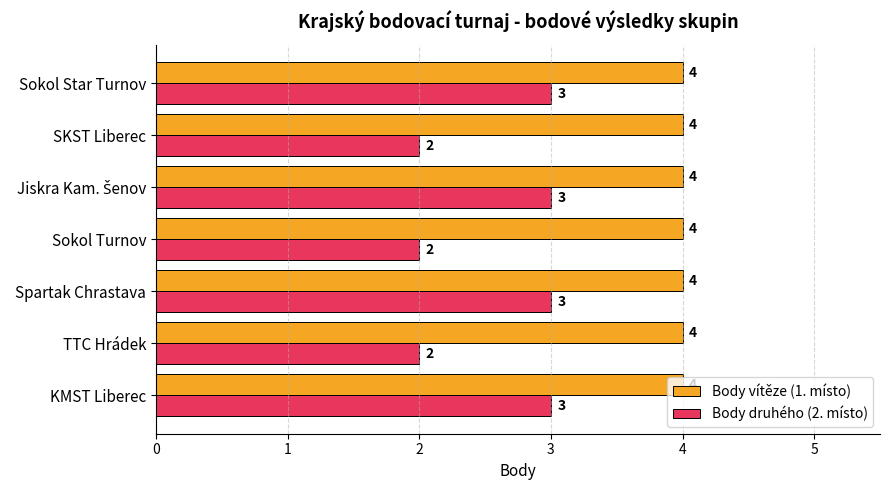

Rank the series by their average value, from lowest to highest.

Body druhého (2. místo), Body vítěze (1. místo)